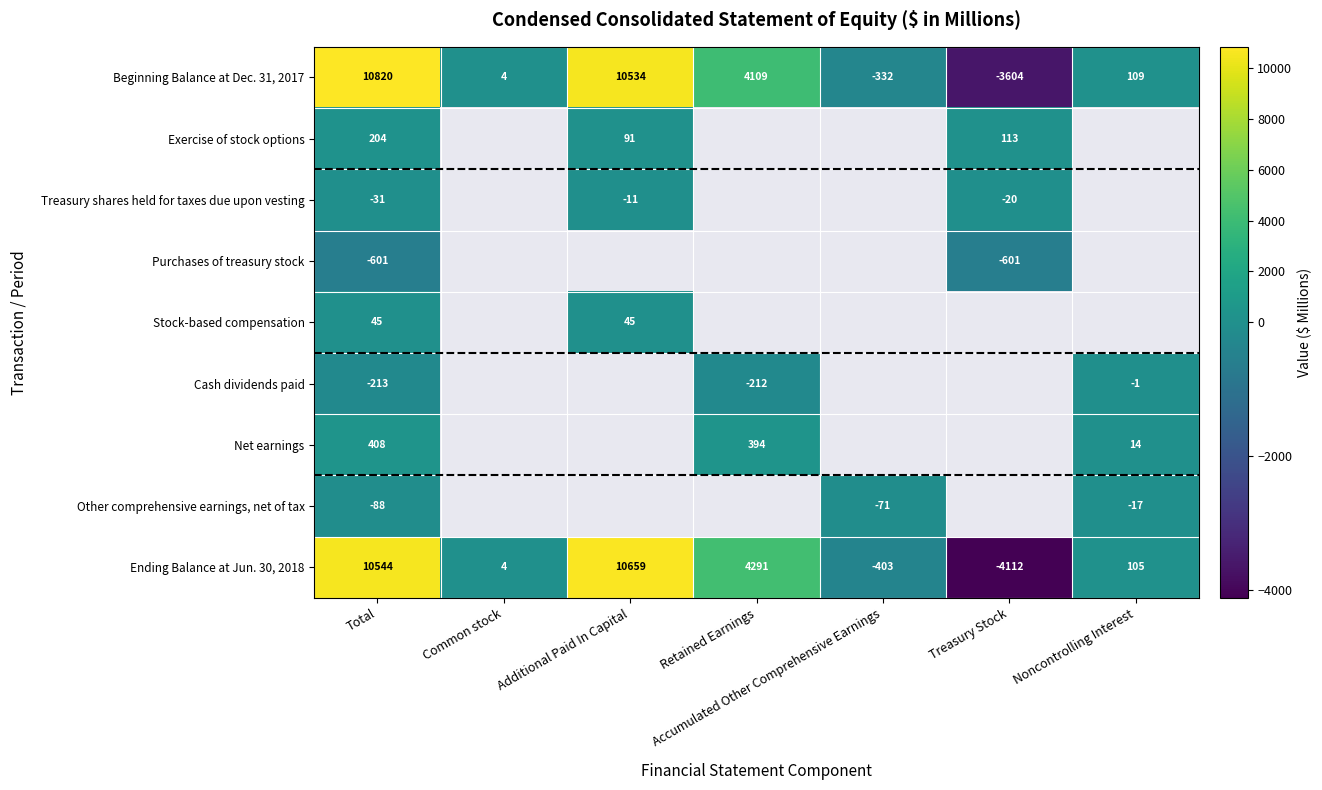

Rank the categories by Ending Balance at Jun. 30, 2018 value from highest to lowest.

Additional Paid In Capital, Total, Retained Earnings, Noncontrolling Interest, Common stock, Accumulated Other Comprehensive Earnings, Treasury Stock